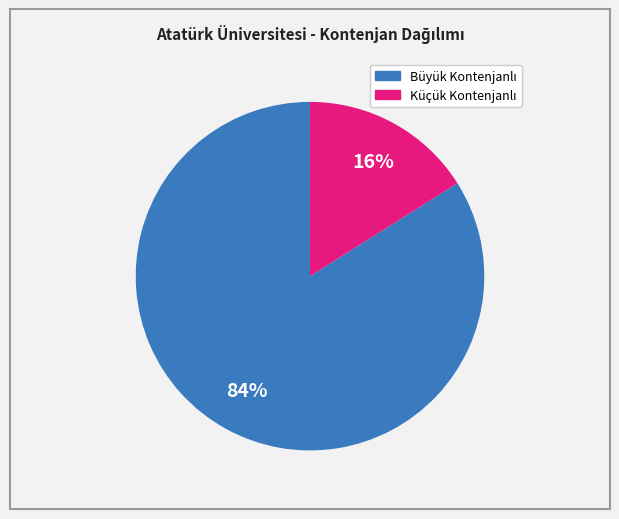

To the nearest percent, what is the difference between the largest and smallest slice percentages?

68%